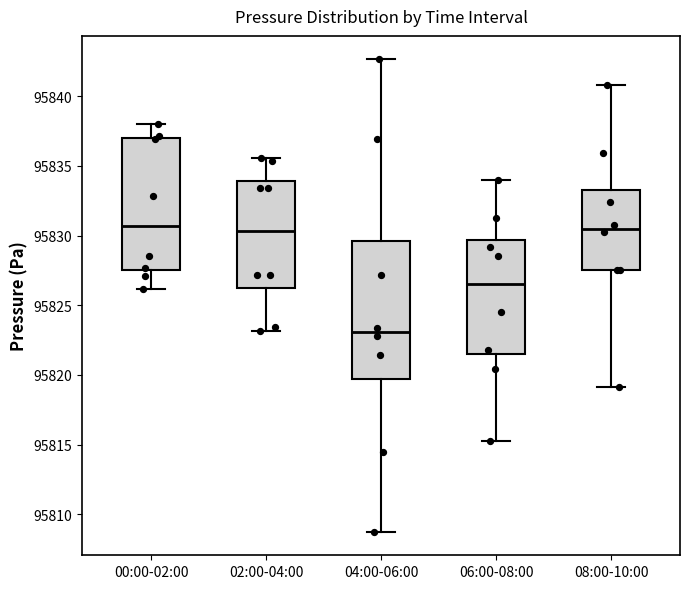

Where is the lower edge of the box for 06:00-08:00 on the y-axis? The values are not printed on the chart, so give them approximately, as read against the axis.

95821.5